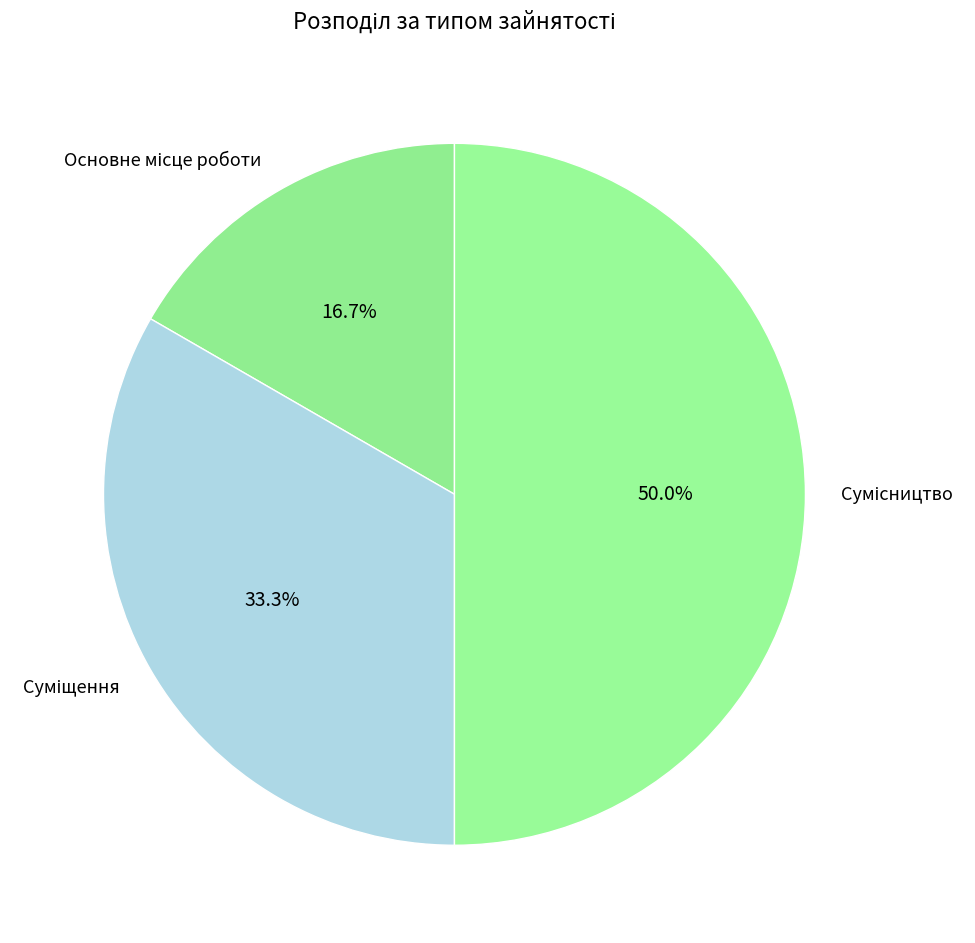

How many segments does this pie chart have?

3